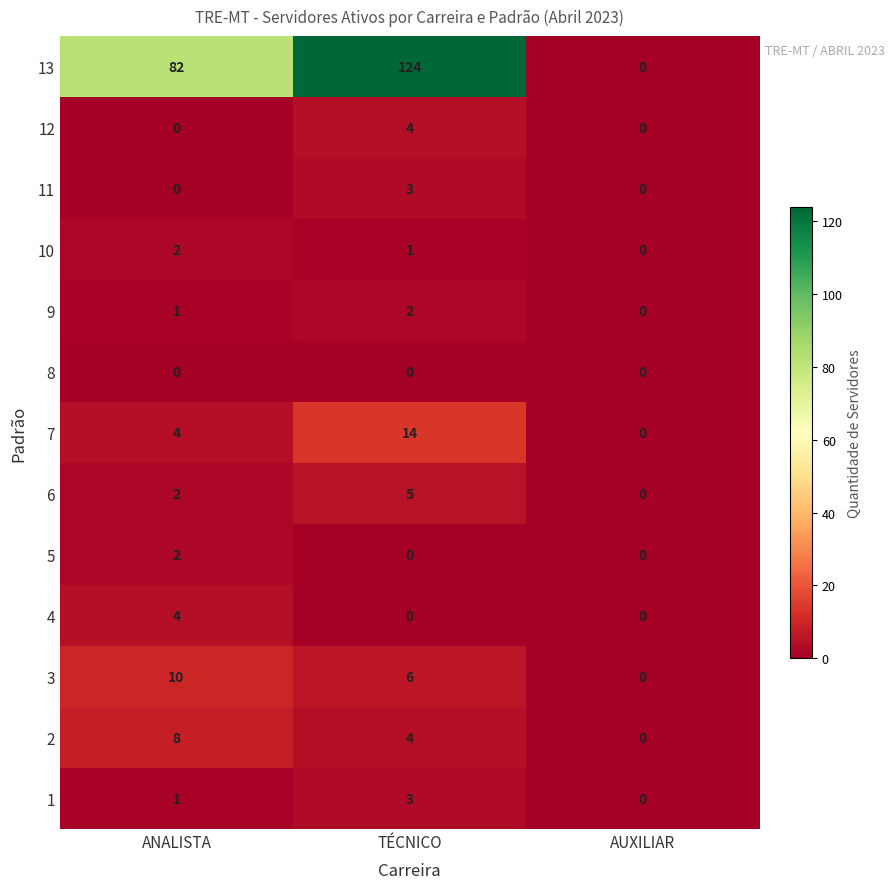

How many 10 values are between 0 and 2?

3